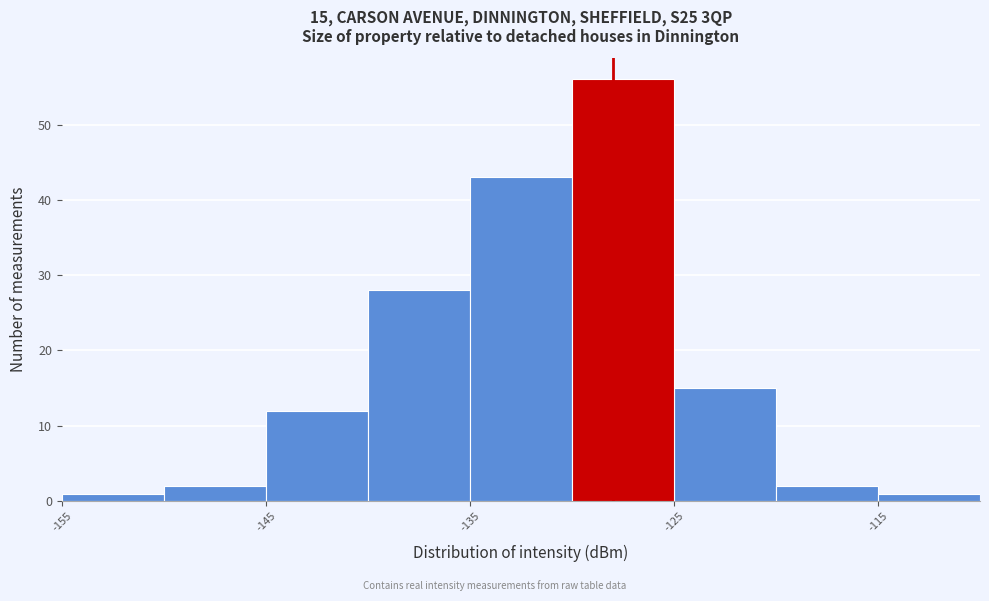

Over which range of the x-axis is the bar tallest?

-130 to -125